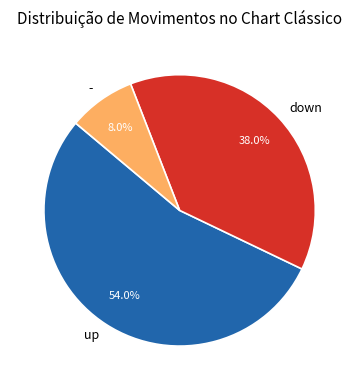

To the nearest percent, what is the average slice percentage?

33%